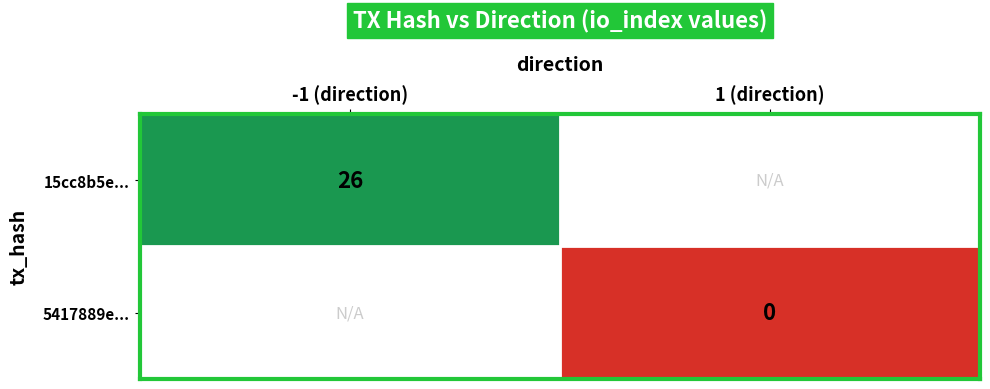

Is the value of 15cc8b5e... at -1 (direction) greater than the value of 5417889e... at 1 (direction)?

Yes